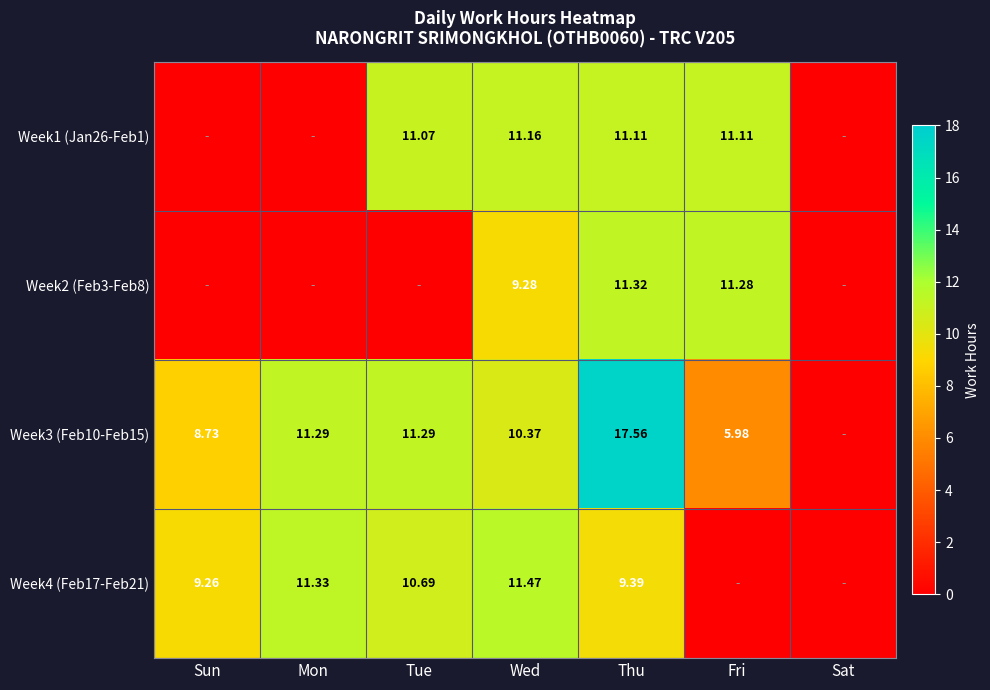

Is it true that Week2 (Feb3-Feb8) equals 9.3 at Wed?

True